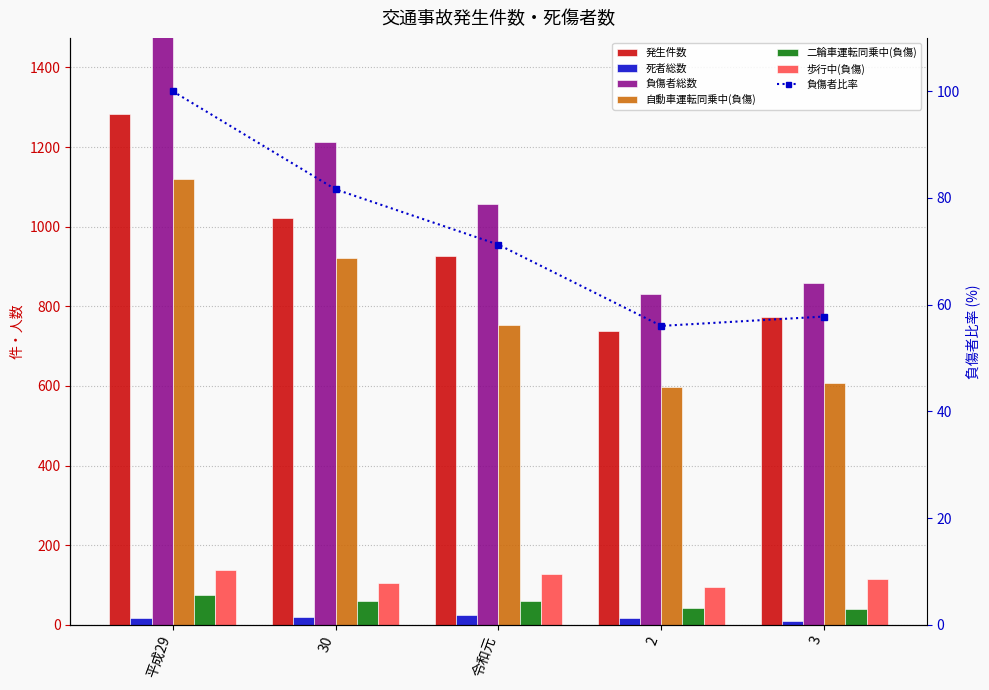

Between 2 and 3, which series saw the biggest shift?

発生件数